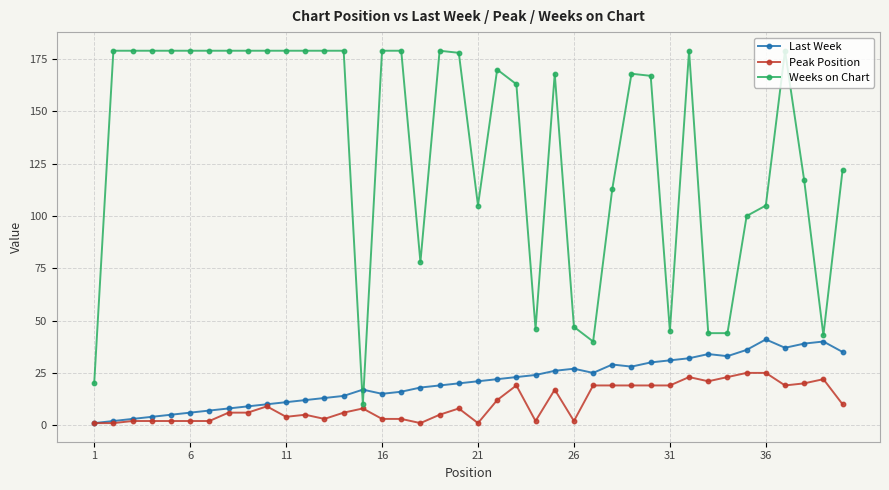

Rank the series by their maximum value, from lowest to highest.

Peak Position, Last Week, Weeks on Chart